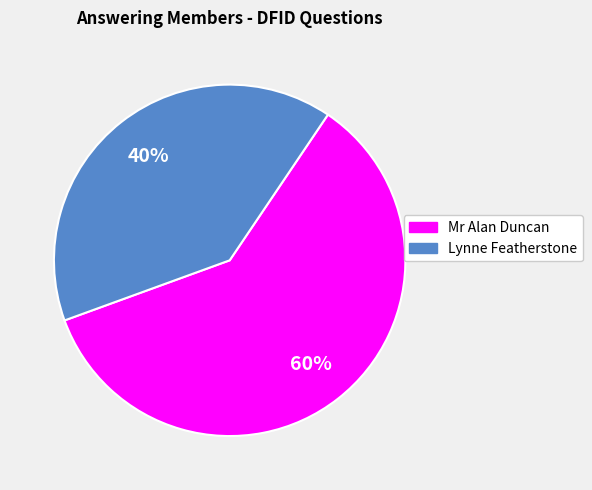

To the nearest percent, what is the average slice percentage?

50%